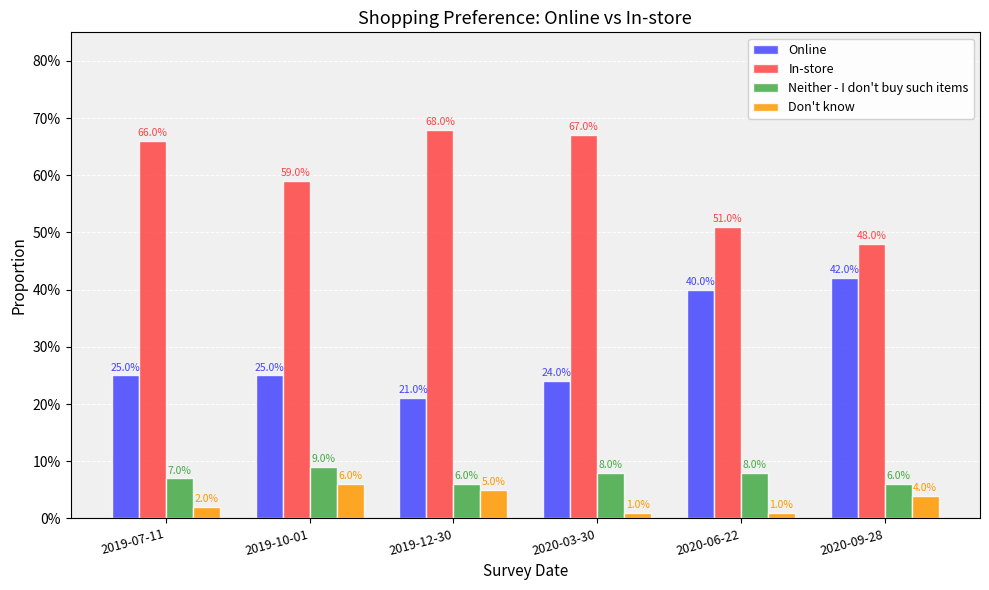

Is the value of Neither - I don't buy such items at 2020-09-28 greater than the value of Online at 2019-10-01?

No